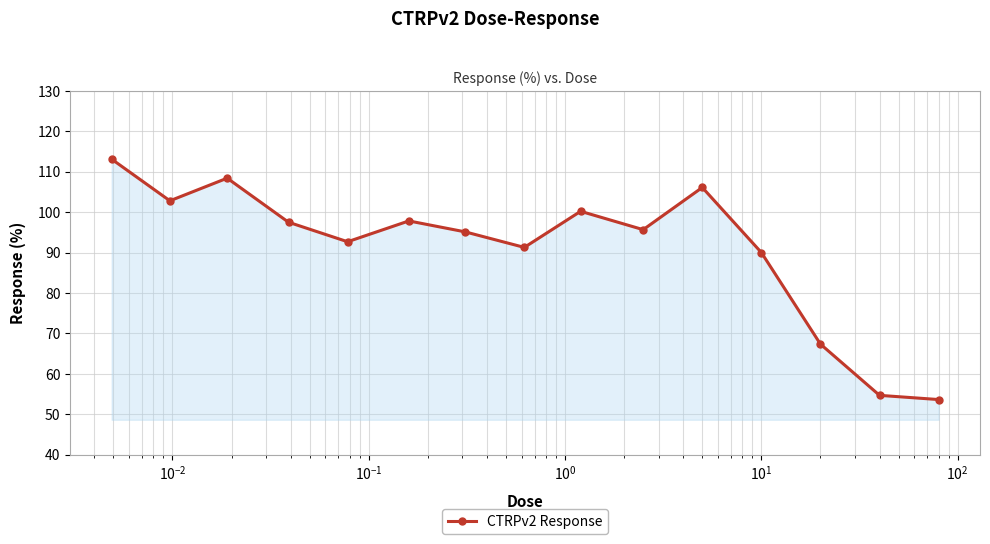

True or false: the data has more than 1 interior local peaks.

True